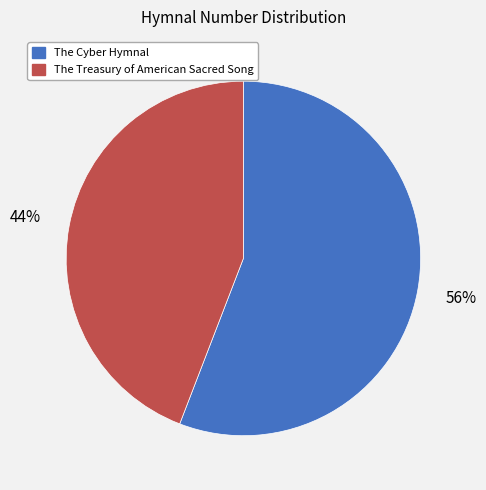

True or false: The Treasury of American Sacred Song accounts for 44% of the total.

True